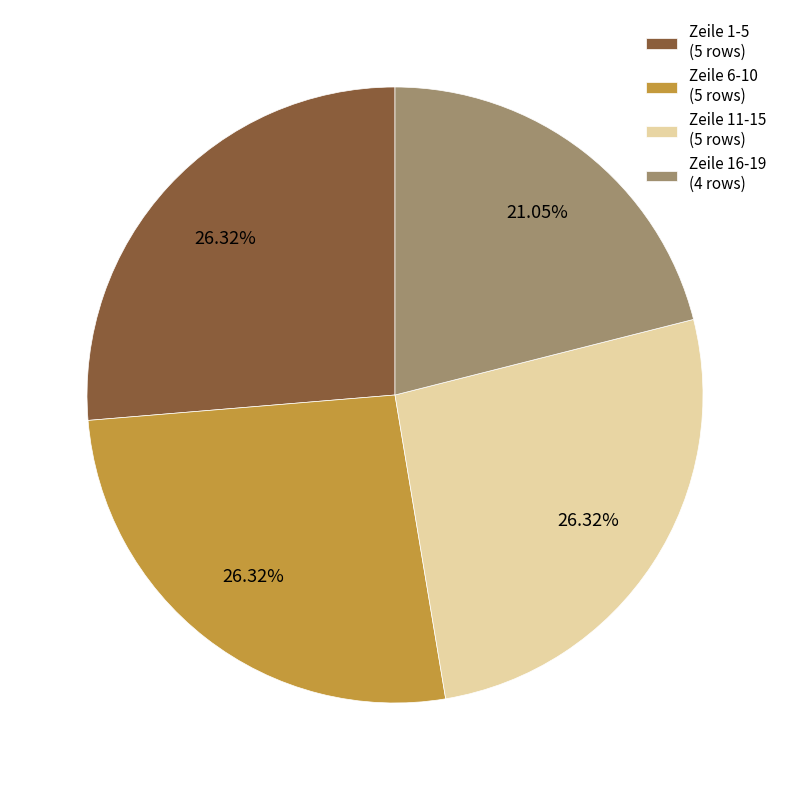

Is there a majority slice in this chart?

No